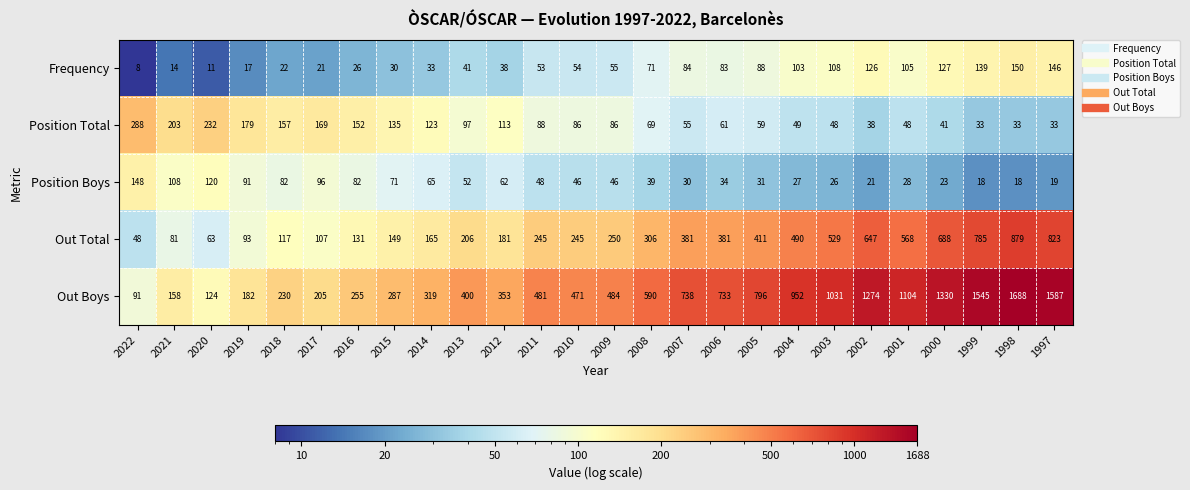

At how many categories does at least one series exceed 1666?

1